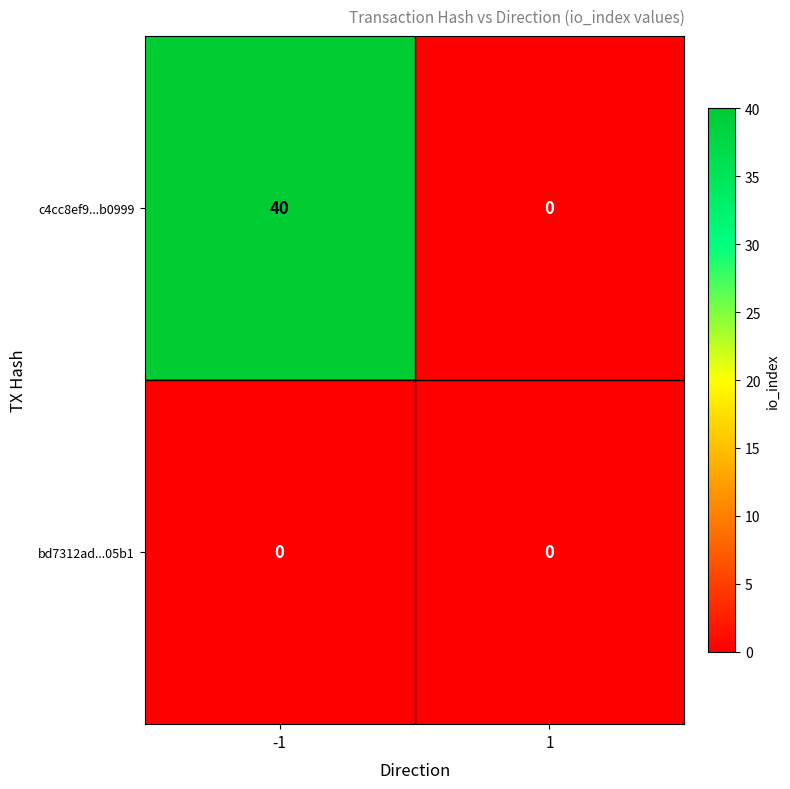

List the series in order of their overall mean, highest first.

c4cc8ef9...b0999, bd7312ad...05b1